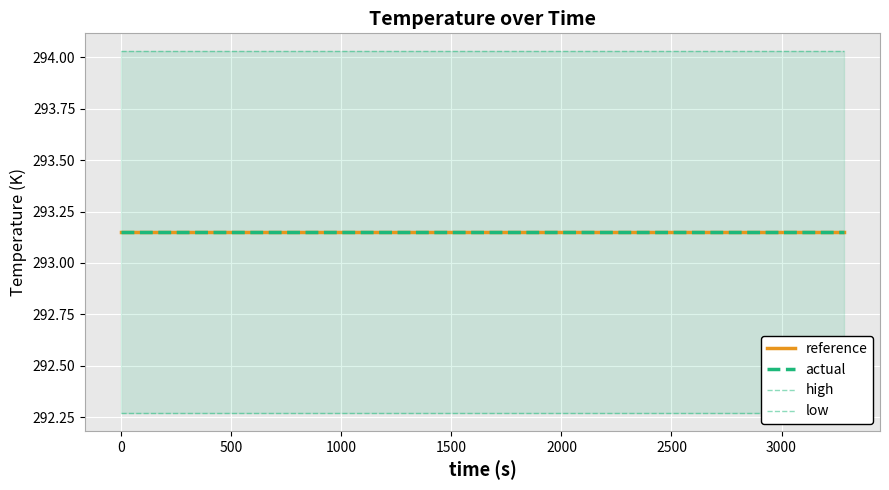

True or false: low has more than 1 interior local peaks.

False